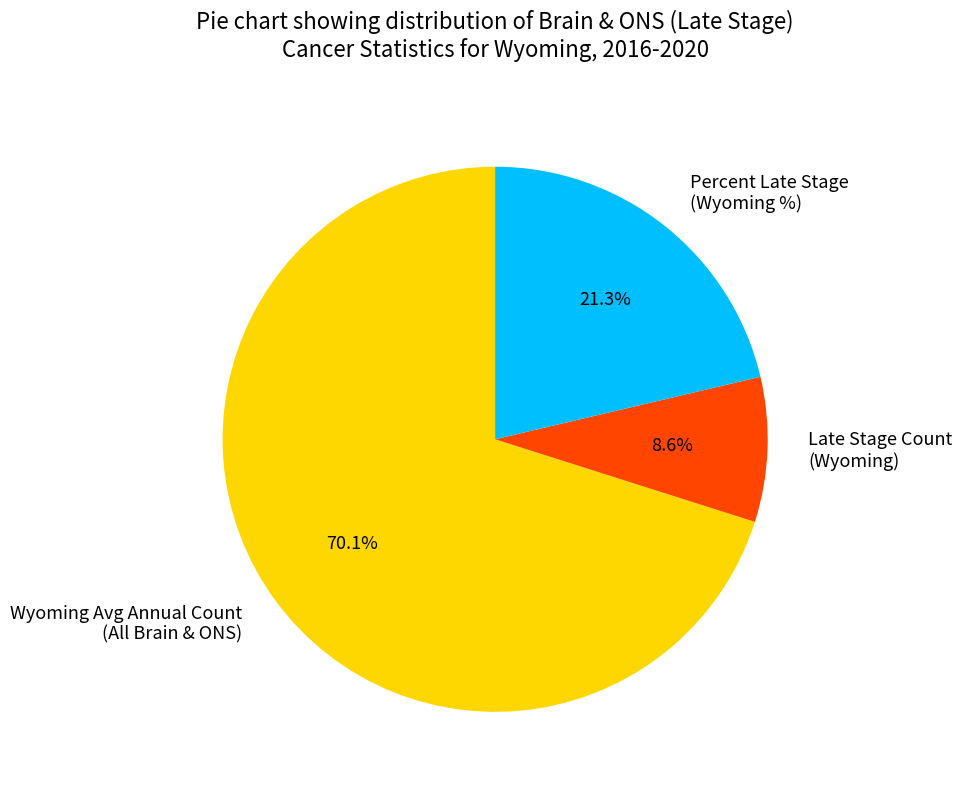

Which has a higher value, Wyoming Avg Annual Count (All Brain & ONS) or Percent Late Stage (Wyoming %)?

Wyoming Avg Annual Count (All Brain & ONS)